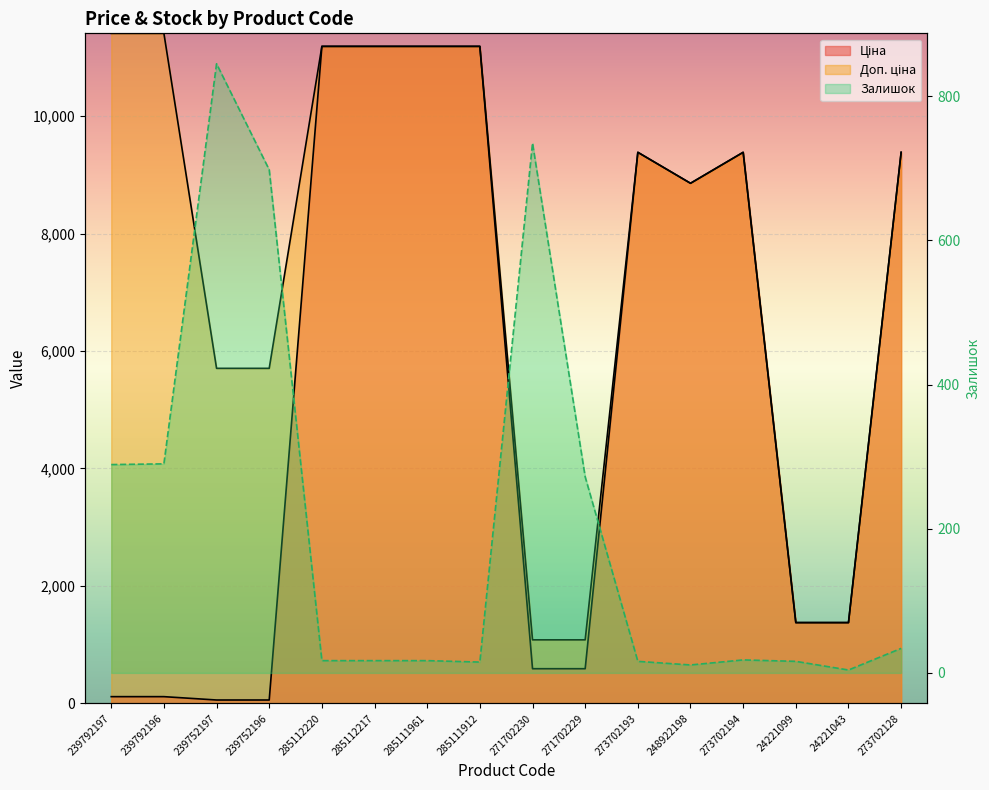

At how many categories does at least one series exceed 3664?

12